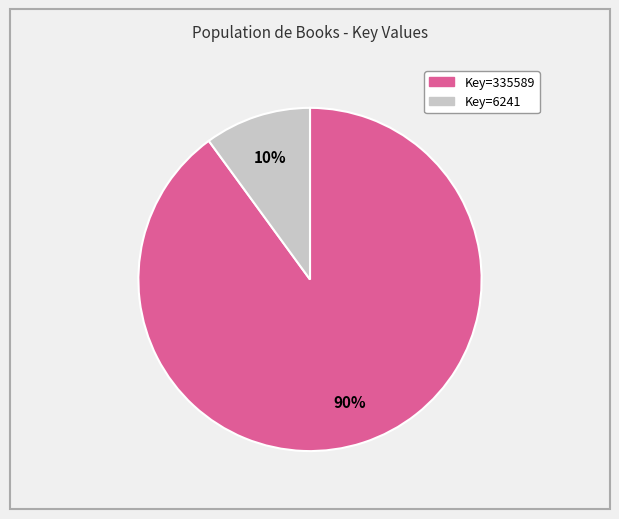

To the nearest percent, what is the difference between the largest and smallest slice percentages?

80%